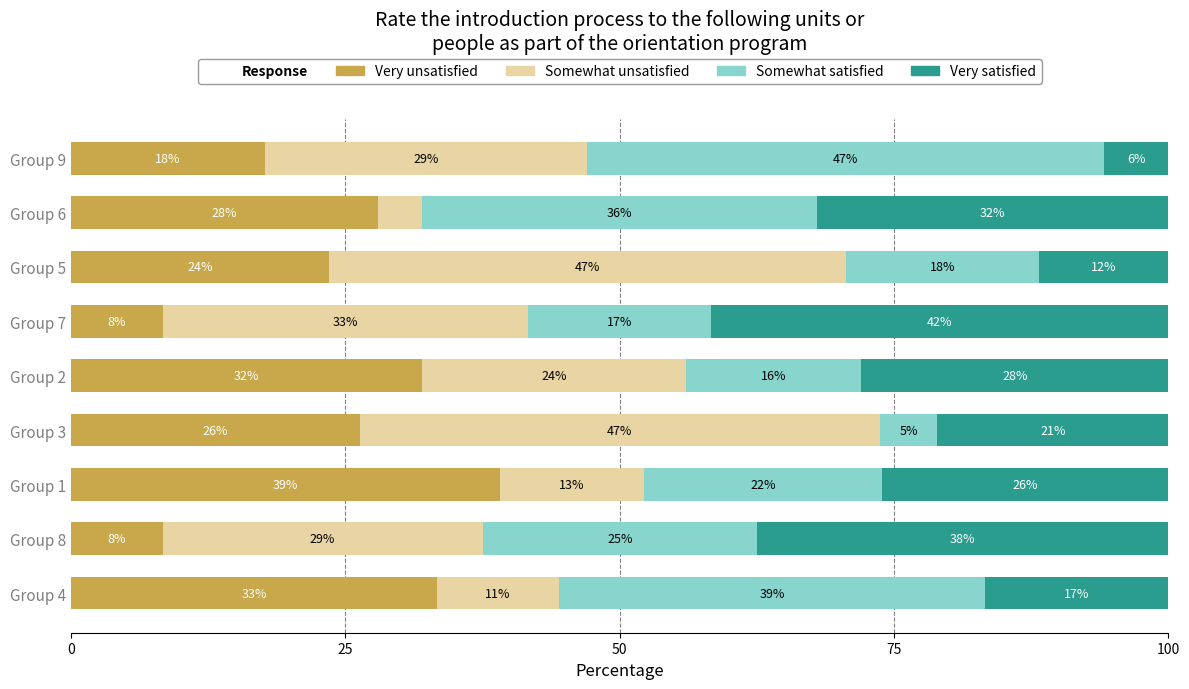

What is the minimum value for Very unsatisfied?

8.3